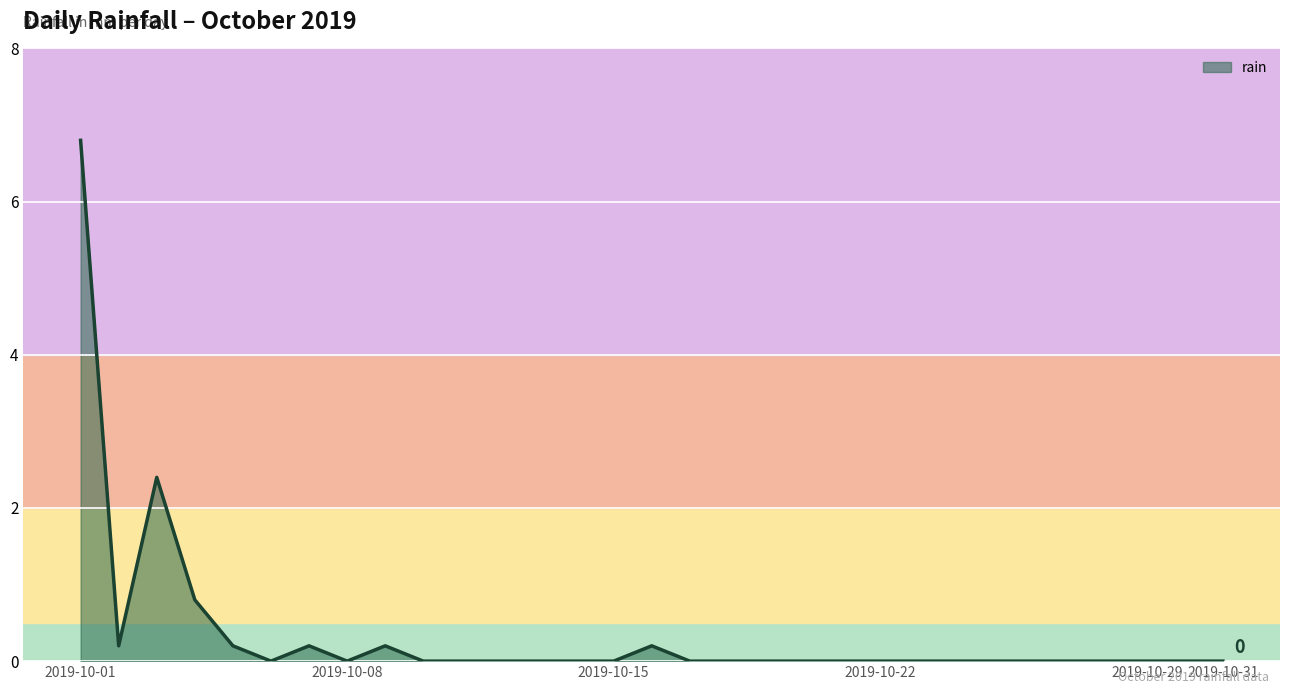

What is the difference between the maximum and minimum values?

6.8